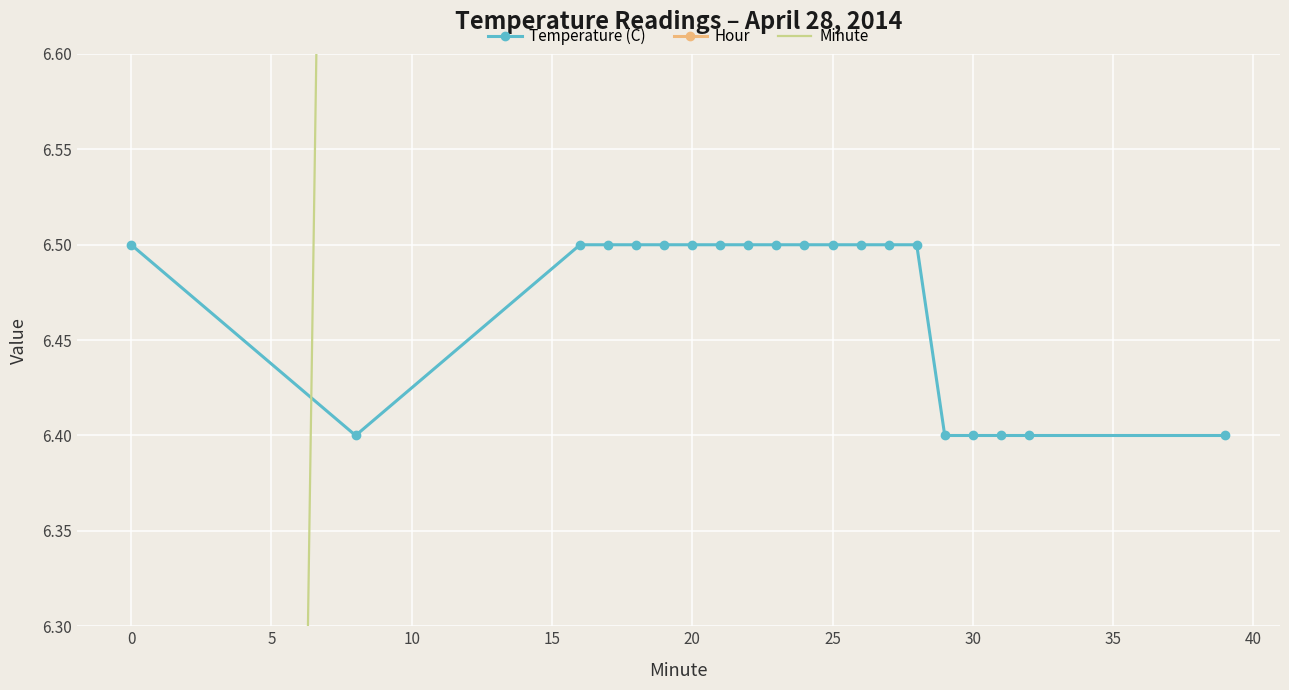

List the series in order of their overall mean, lowest first.

Hour, Temperature (C), Minute